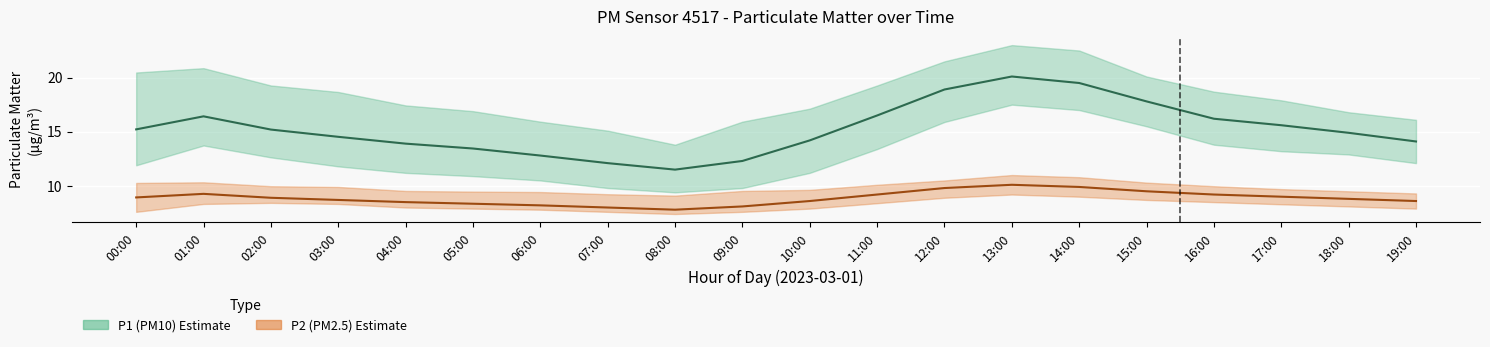

True or false: P2 (PM2.5) mean has a value of 10.1 at 13:00.

True